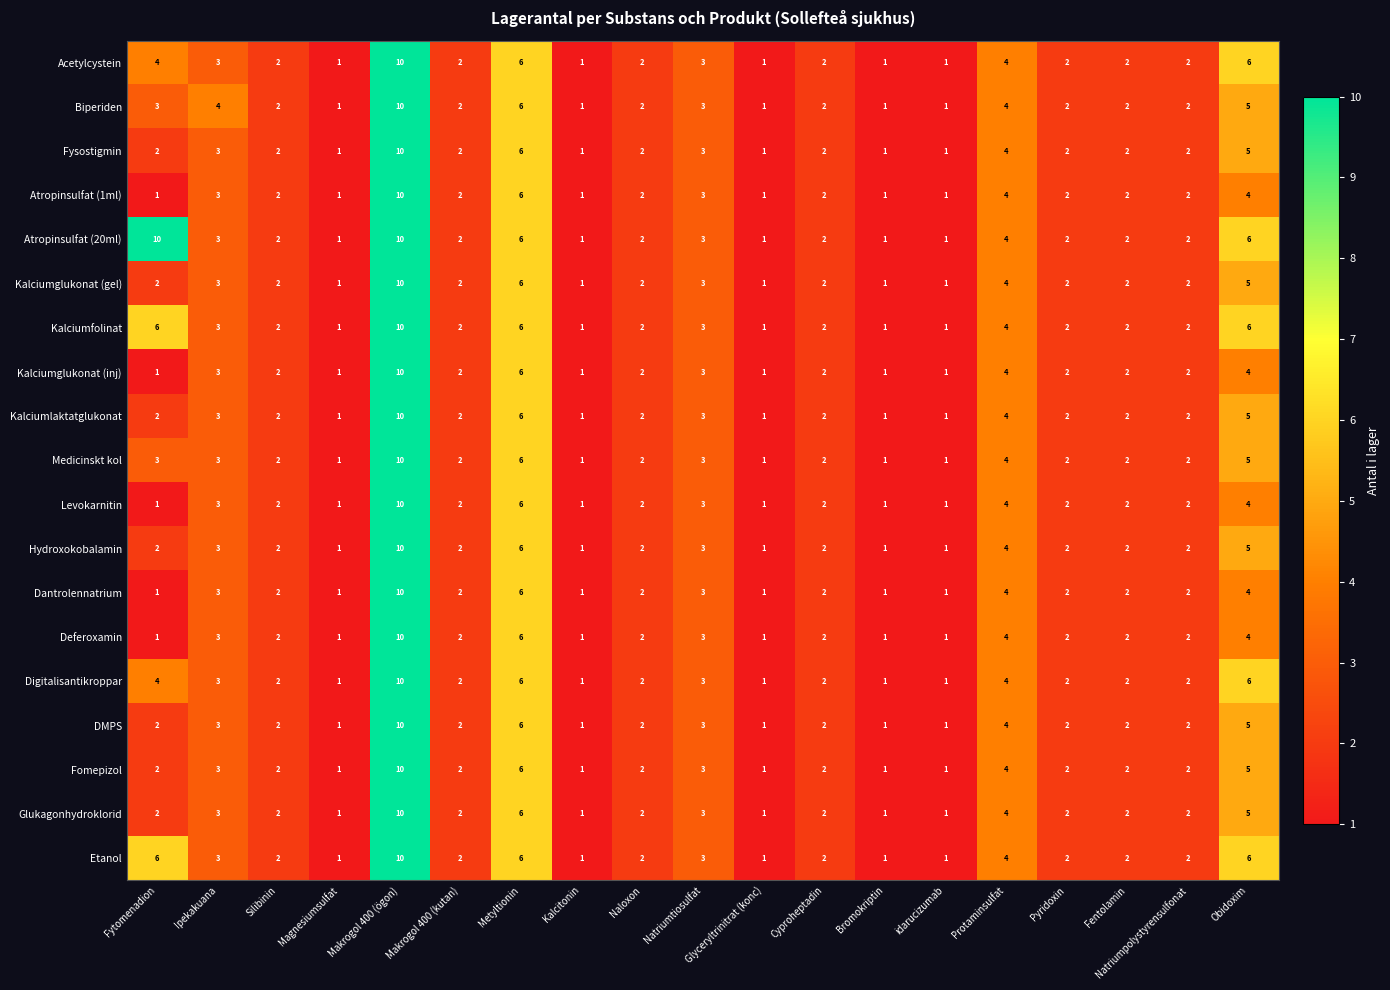

What is the greatest value displayed?

10